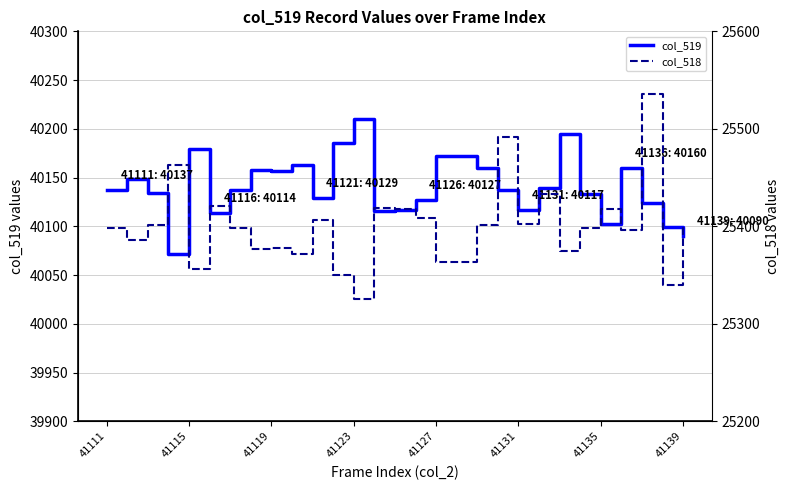

What is the maximum value for col_519?

40210